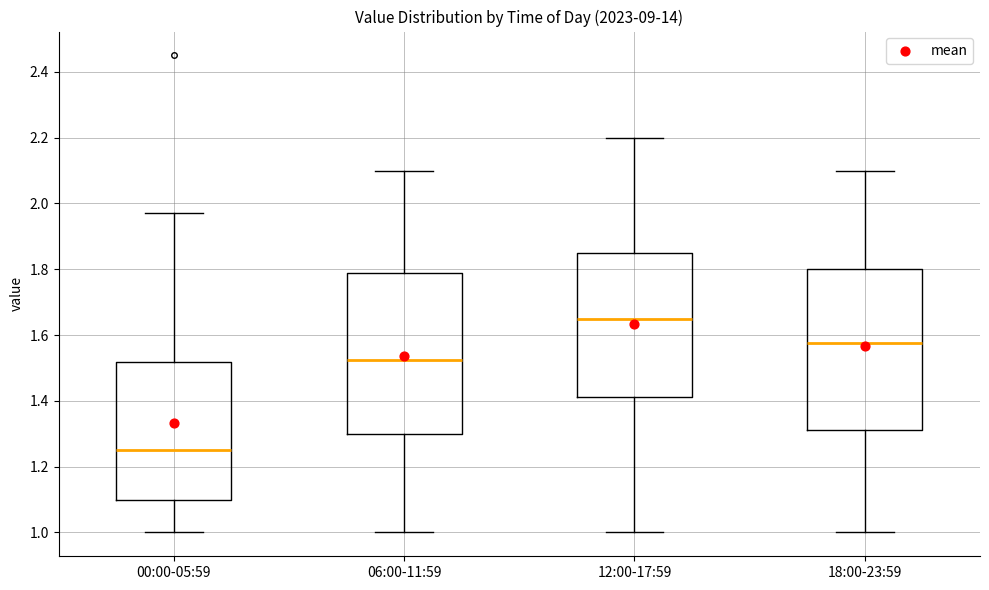

Which box has the lowest median line?

00:00-05:59